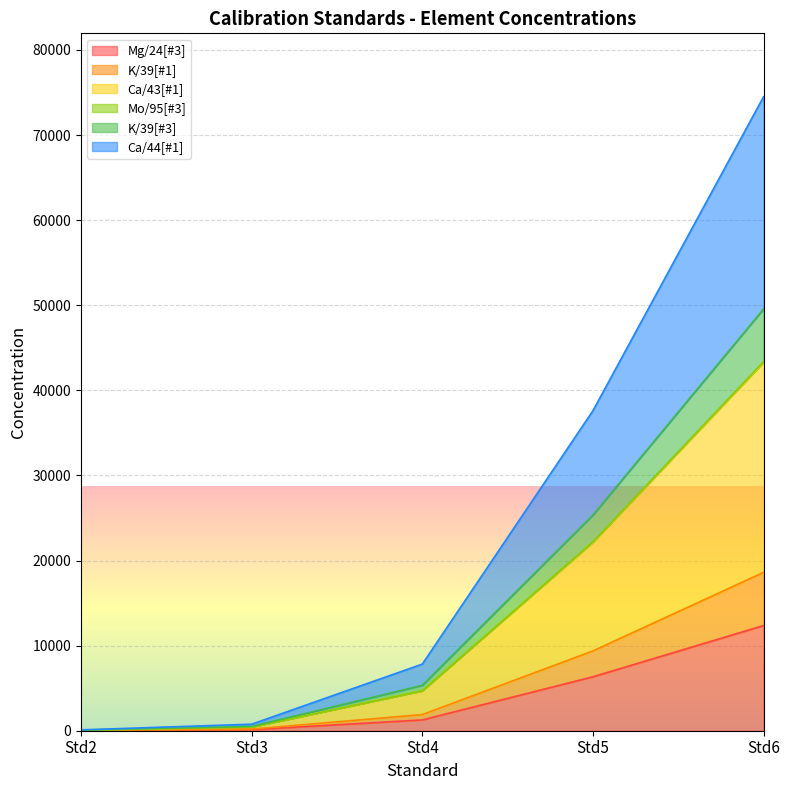

What are all the series names shown in the legend?

Mg/24[#3], K/39[#1], Ca/43[#1], Mo/95[#3], K/39[#3], Ca/44[#1]